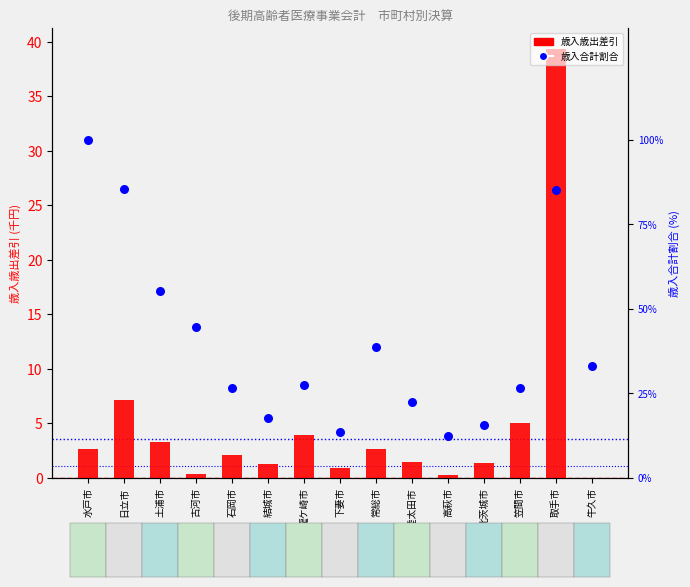

Which series contains the lowest Y value?

歳入歳出差引 (千円)